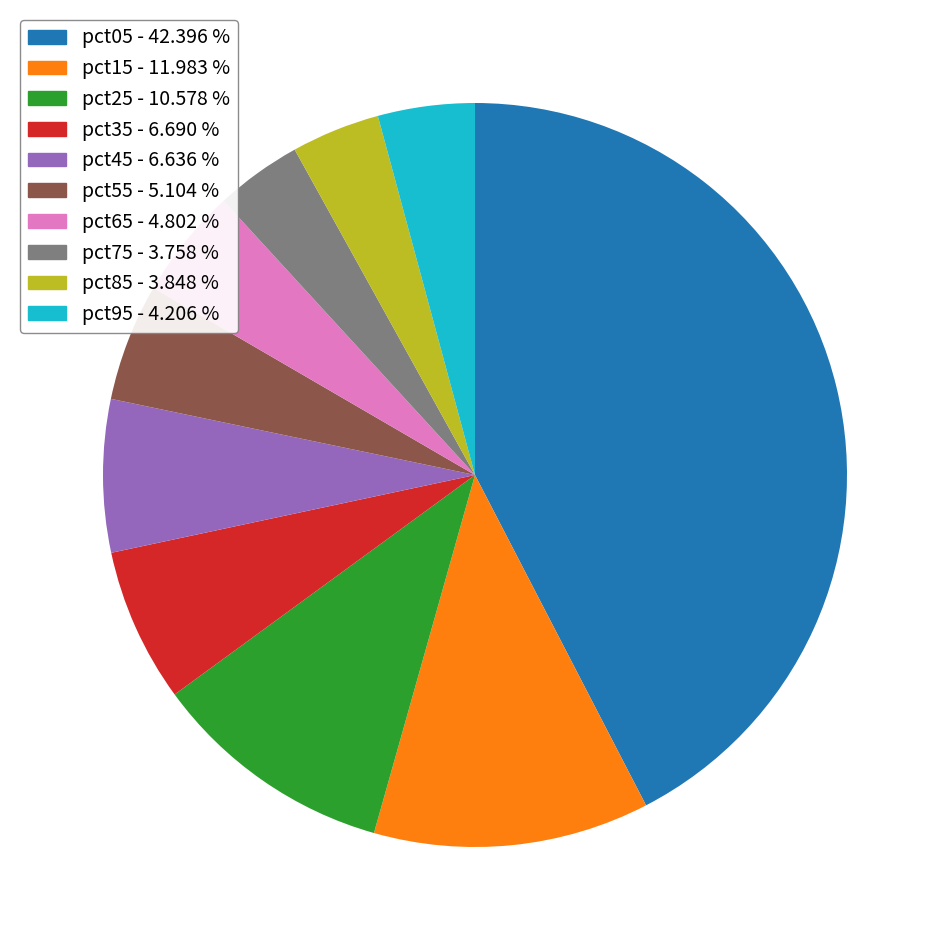

Between pct25 and pct55, which is larger?

pct25